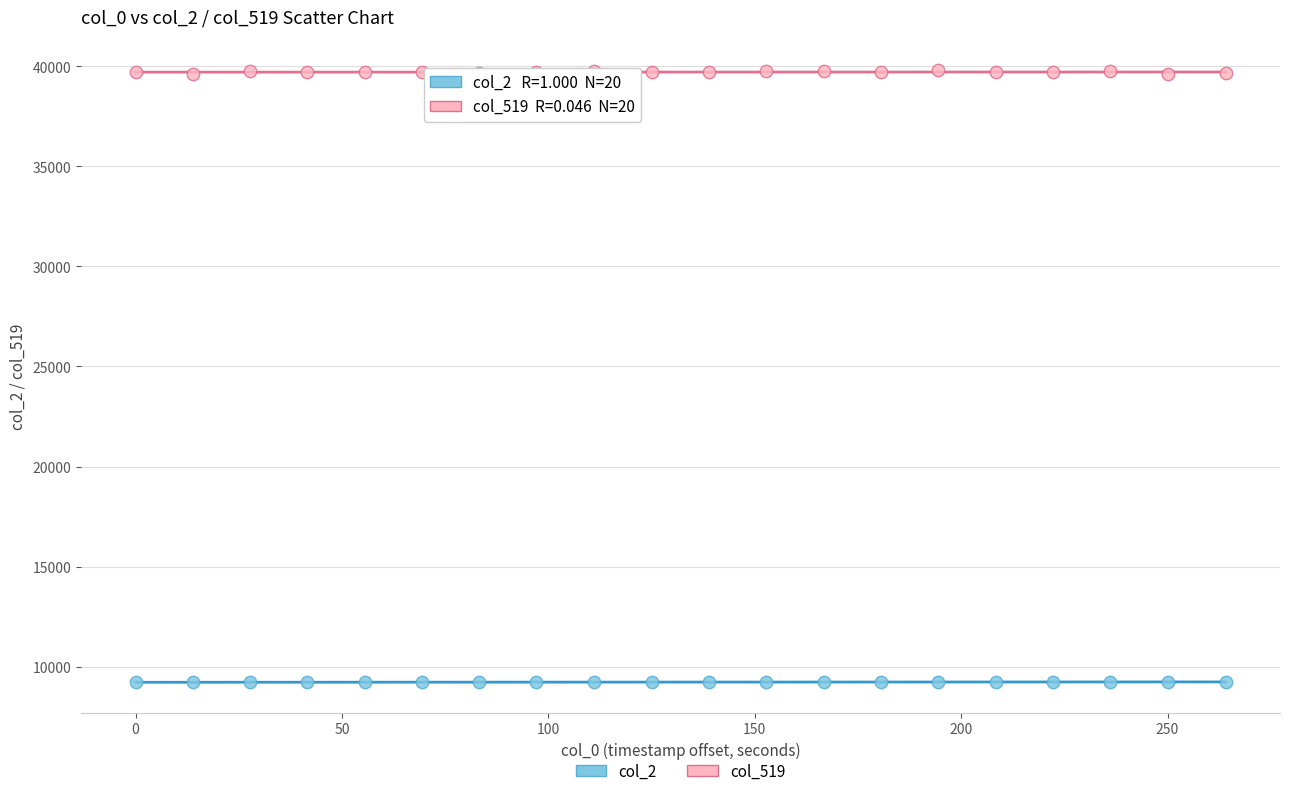

Which series has the largest Y range (max minus min)?

col_519